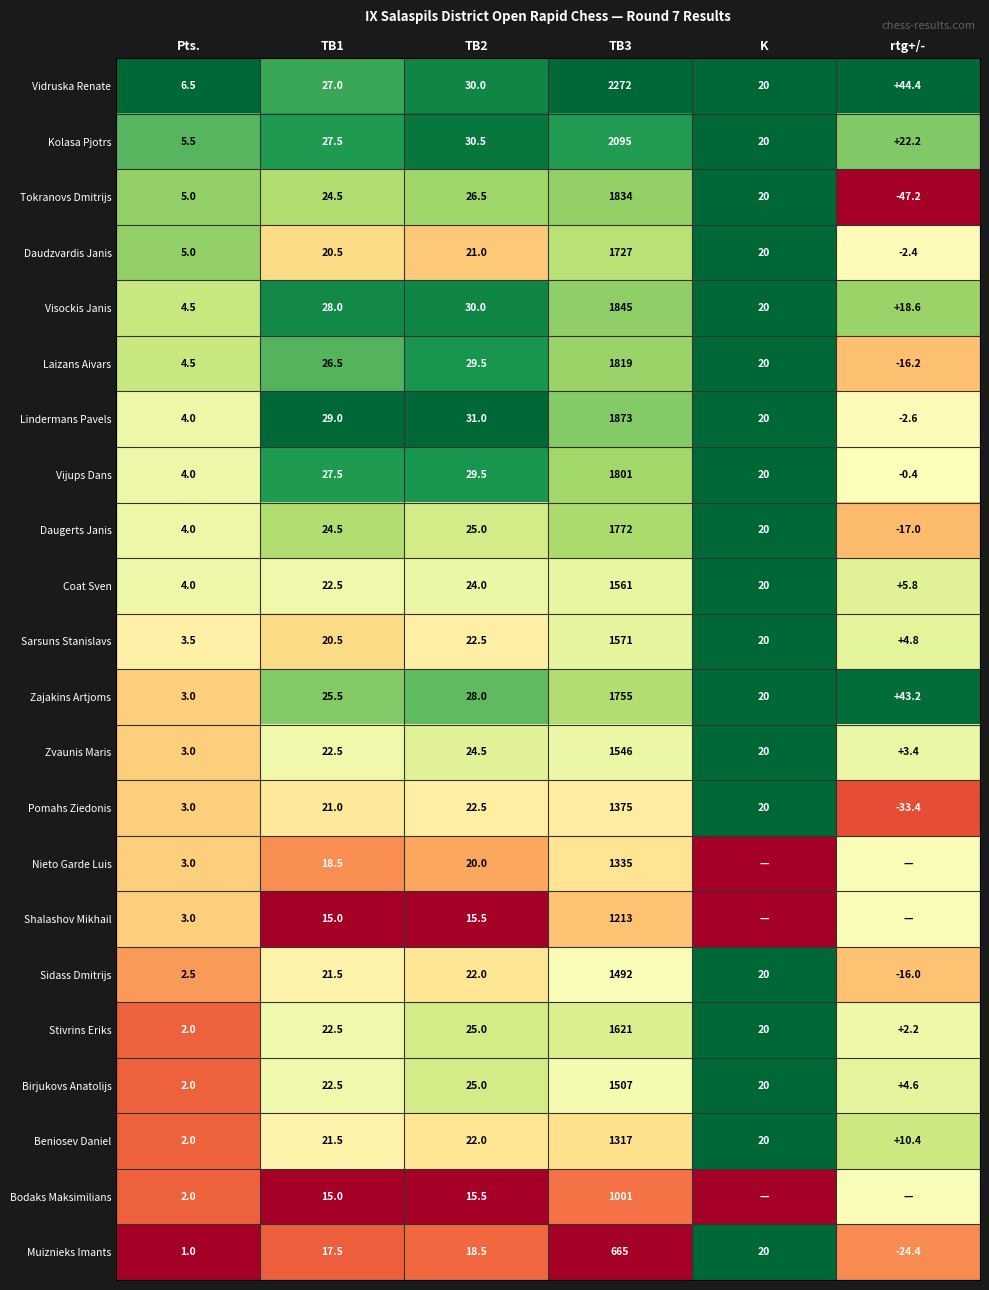

Which category has the lowest value in the Vijups Dans series?

rtg+/-